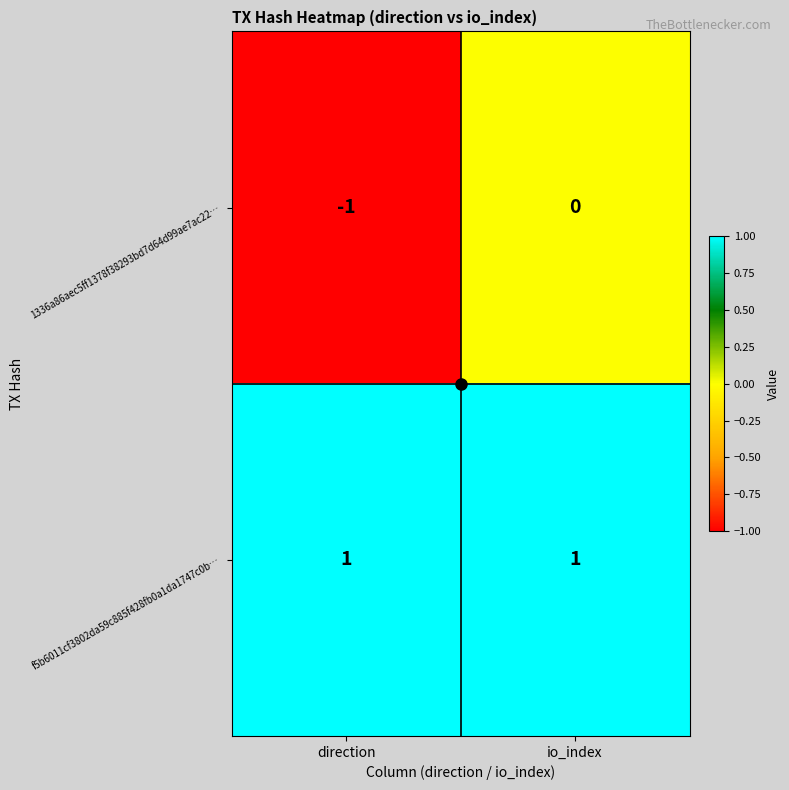

How many distinct data groups are displayed?

2